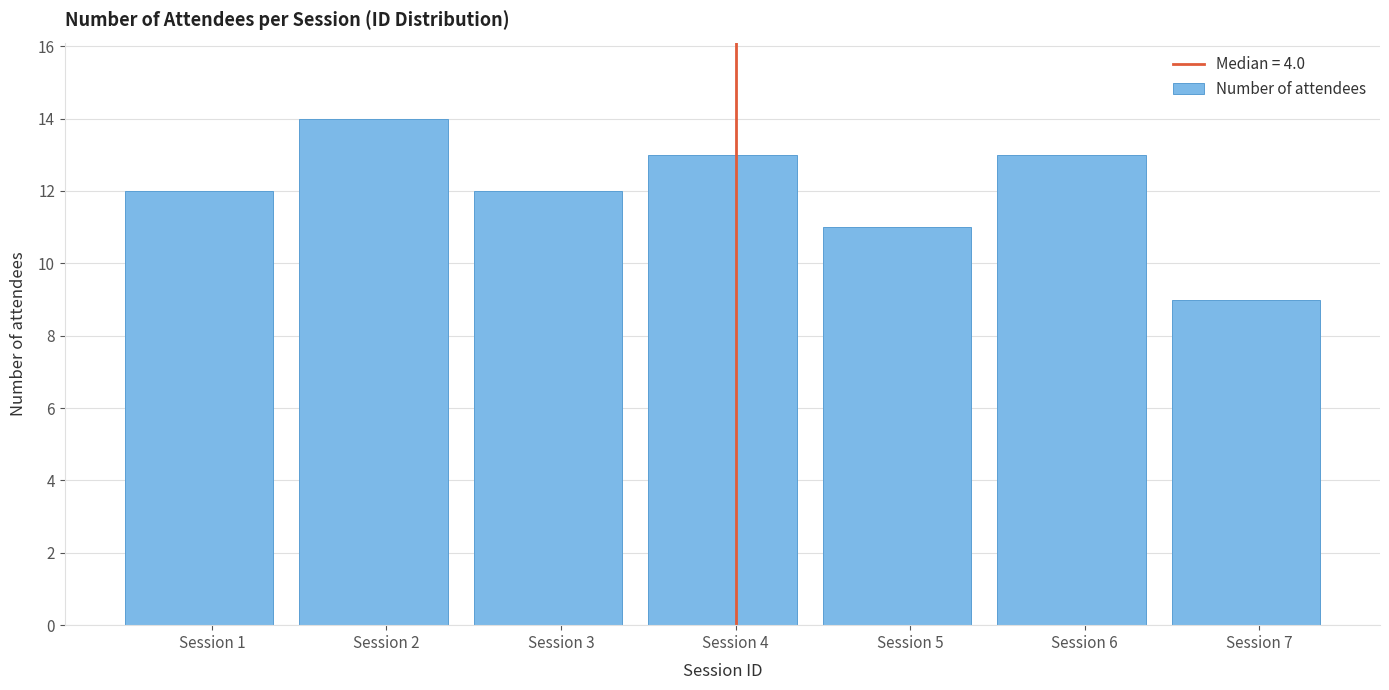

Reading left to right, extract all data points from this chart.

12	14	12	13	11	13	9